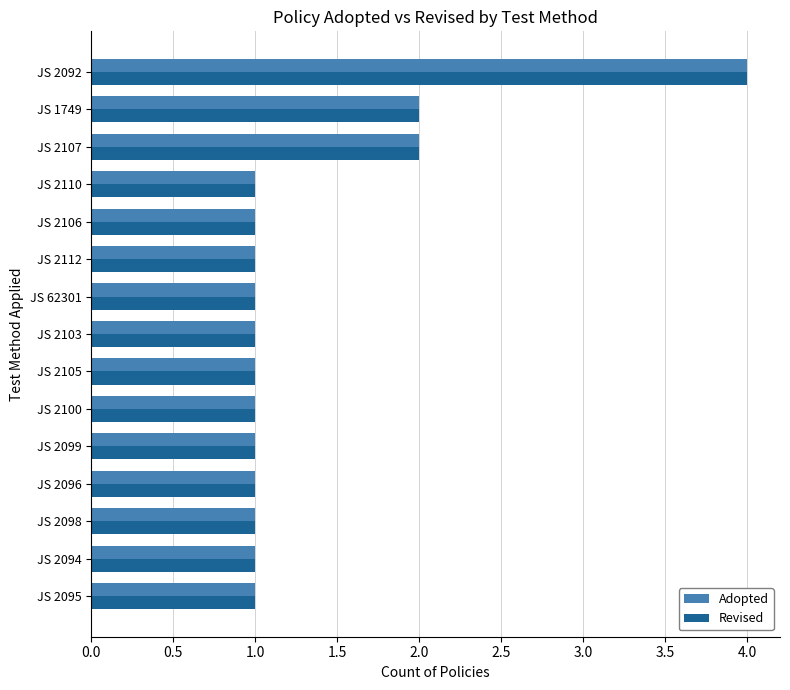

At which label does Revised reach its peak?

JS 2092